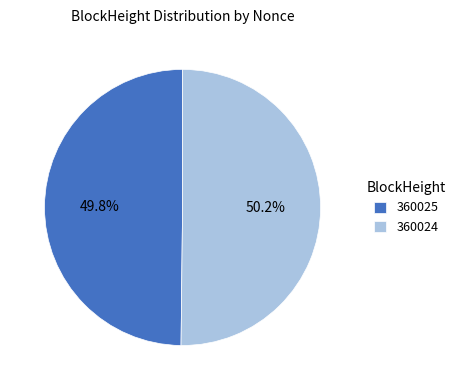

How many slices are in this pie chart?

2